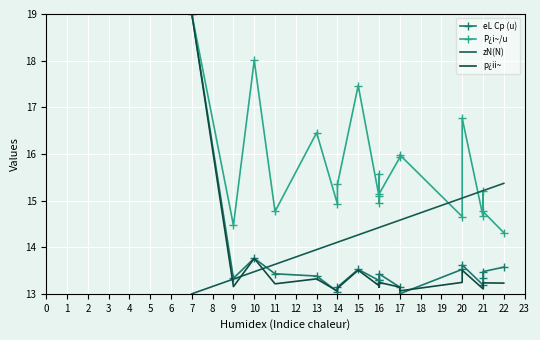

True or false: p¿ii~ and eL Cp (u) cross at least once.

True